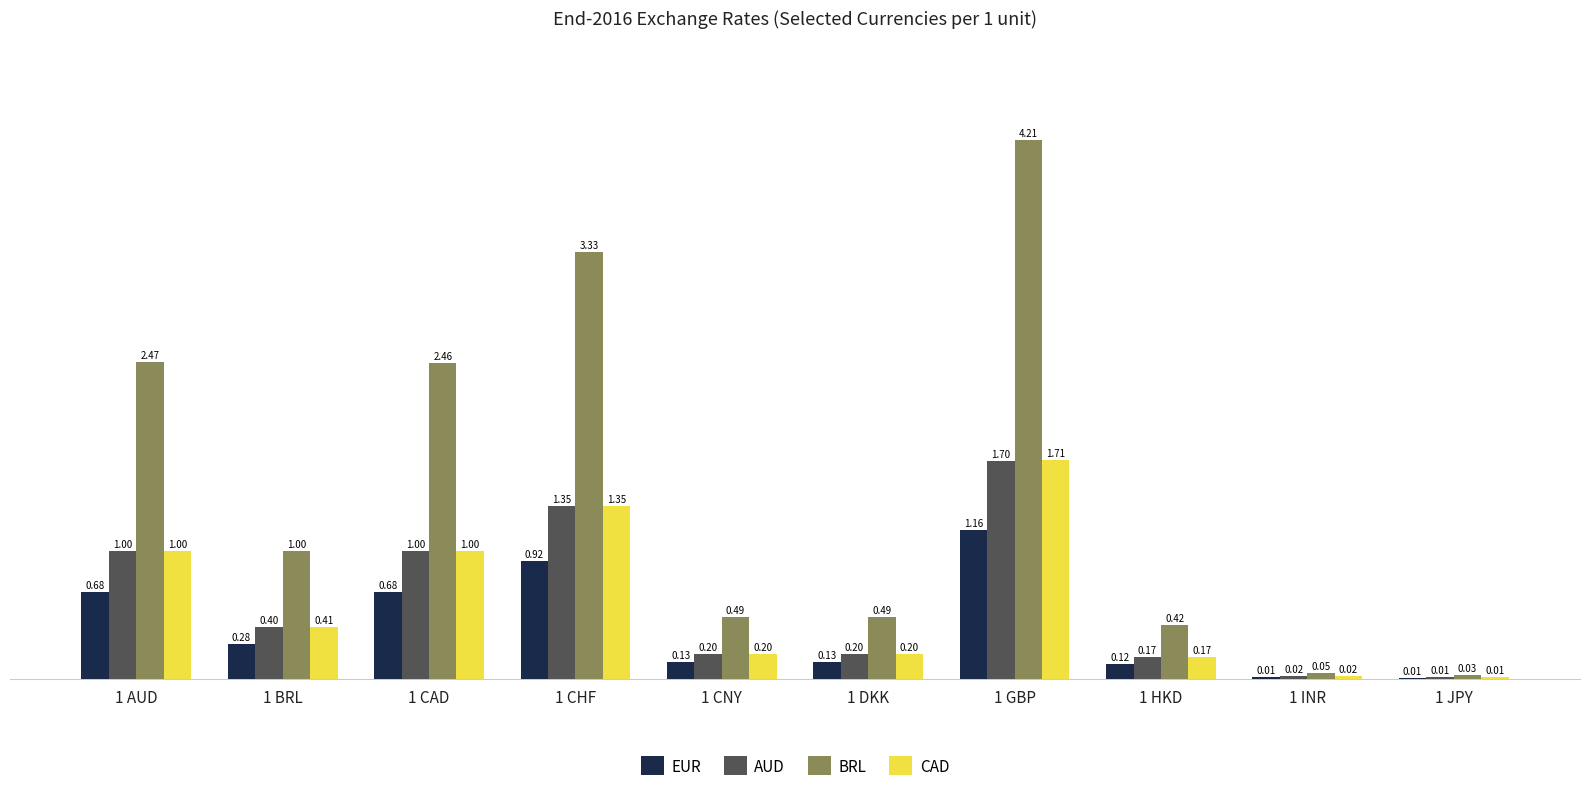

The BRL series shows 0.6 at 1 HKD. True or false?

False